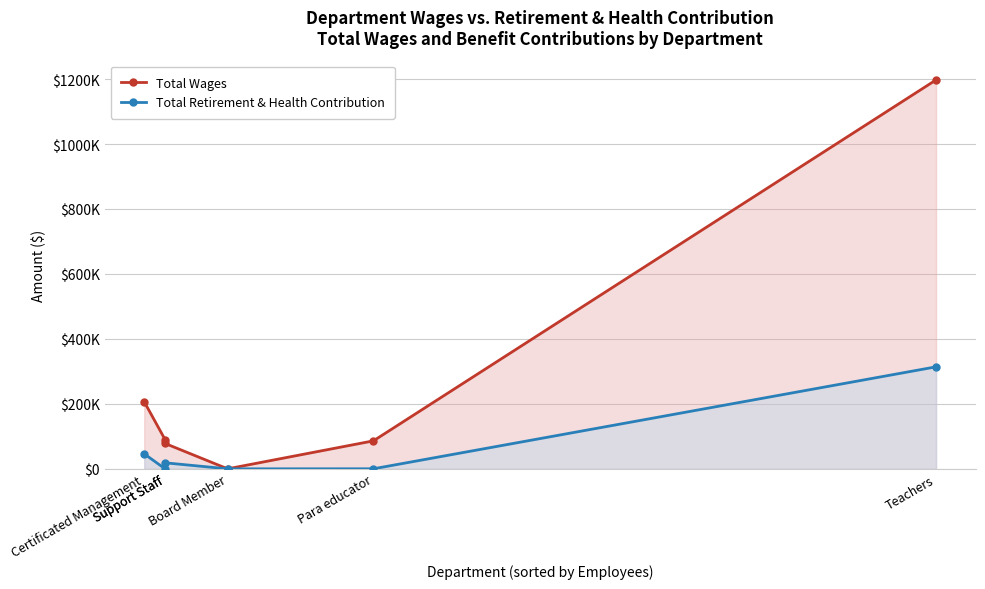

Which series changed the most between Board Member and Para educator?

Total Wages